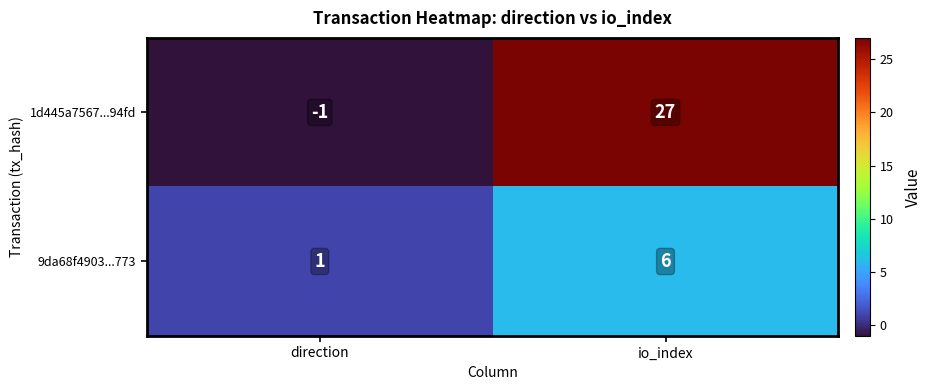

Rank the series by their maximum value, from lowest to highest.

9da68f4903...773, 1d445a7567...94fd